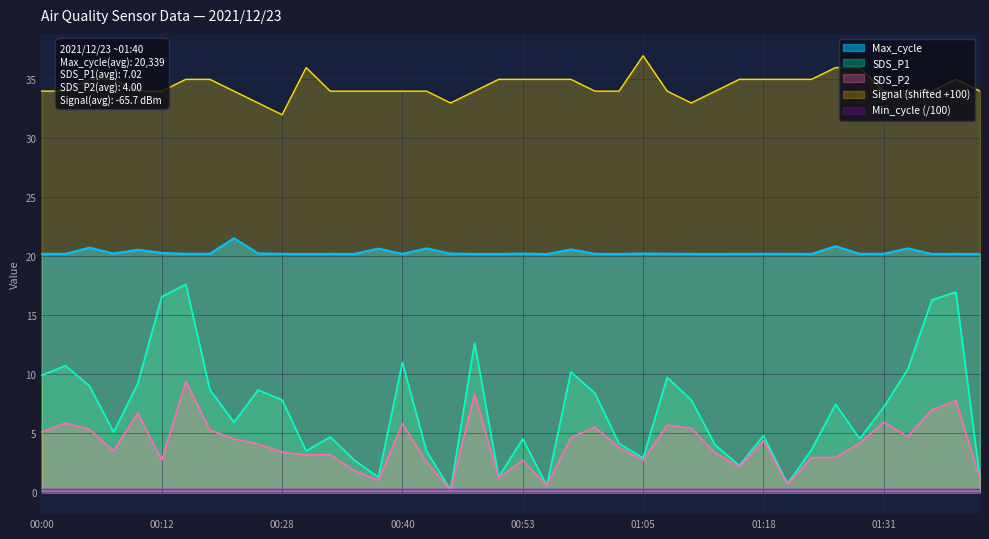

Between 00:53 and 01:38, which is larger?

01:38